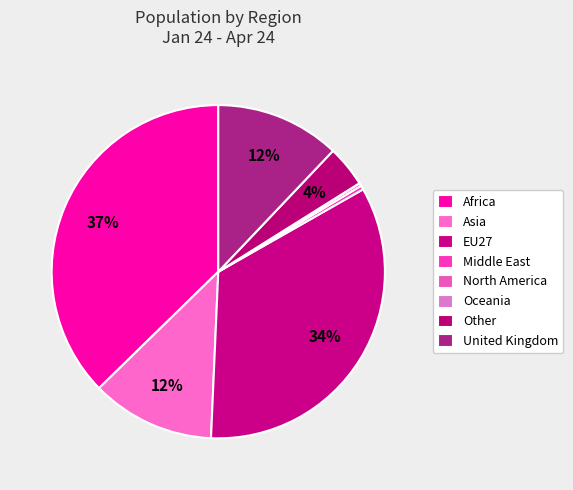

Is there a majority slice in this chart?

No